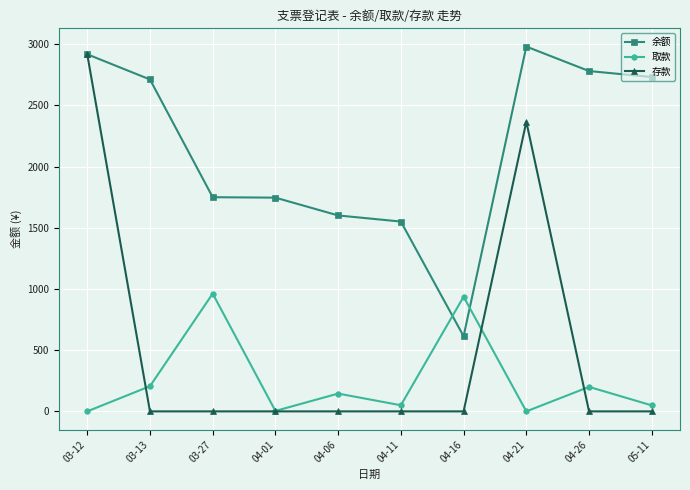

Which series ends up on top after the final intersection of 存款 and 取款?

取款